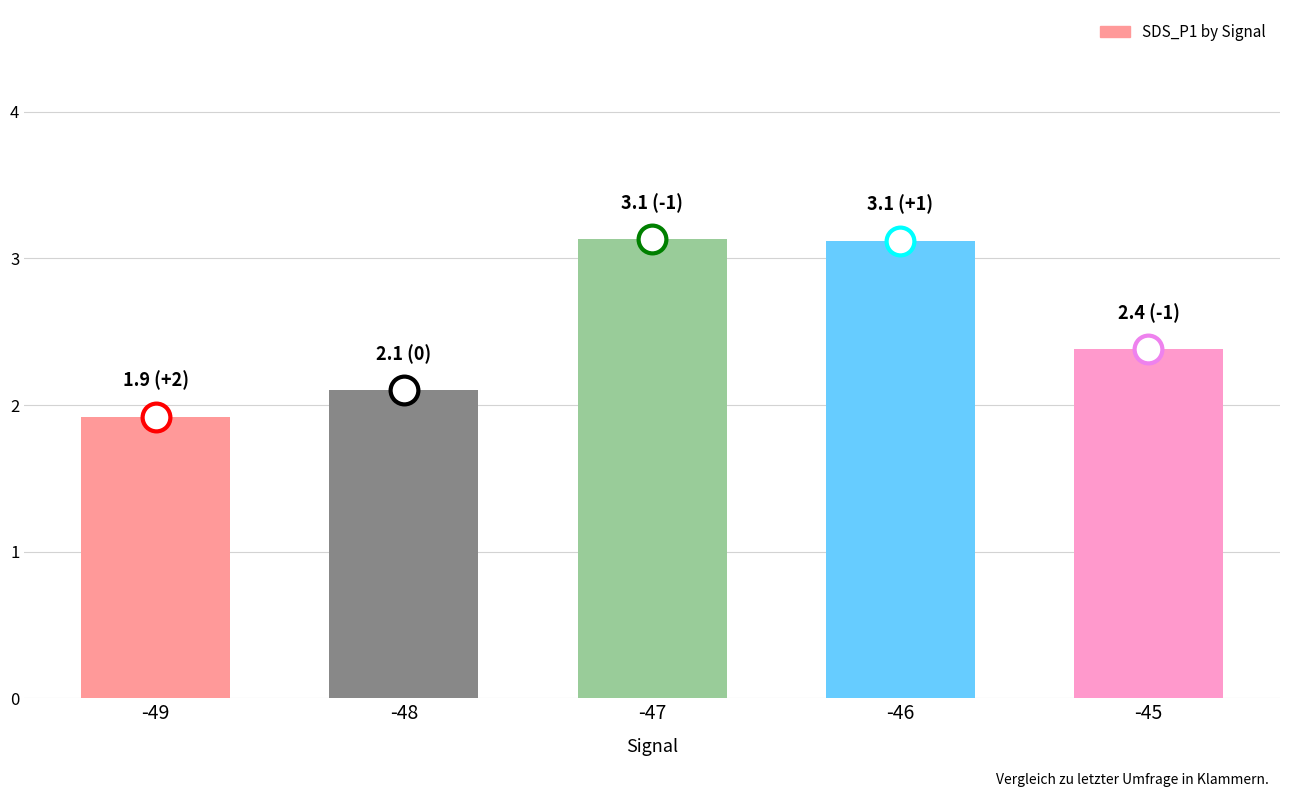

Is it true that the value at -47 is 3.1?

True